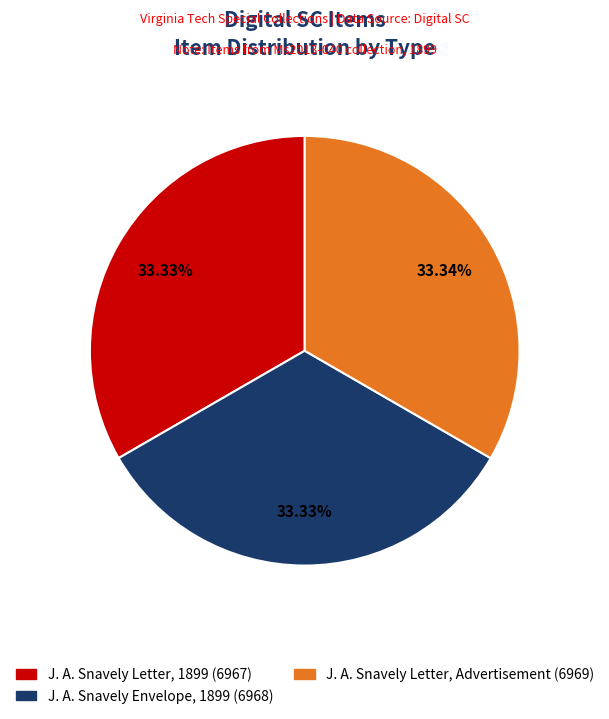

Approximately how many times larger is the value at J. A. Snavely Envelope, 1899 compared to J. A. Snavely Letter, Advertisement?

1.0